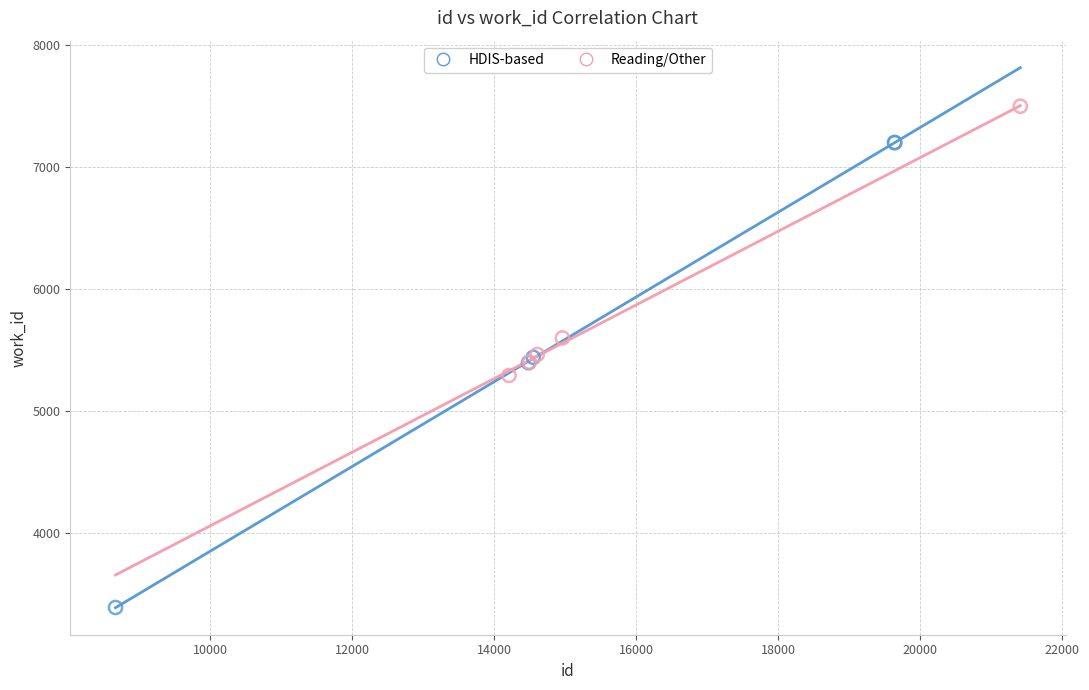

Which series reaches the maximum Y coordinate?

Reading/Other